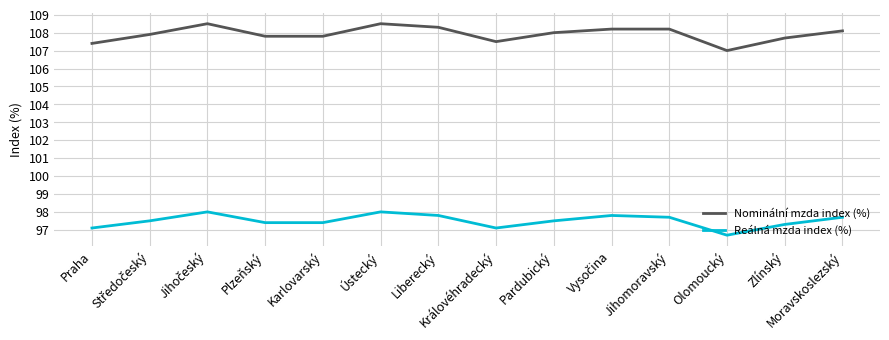

What is the lowest value of the Nominální mzda index (%) series?

107.0